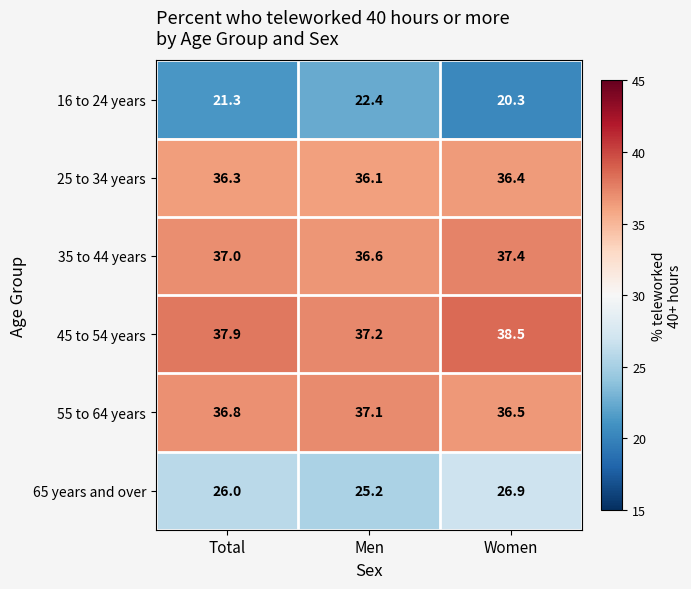

What is the difference between the highest and lowest values at Men?

14.8